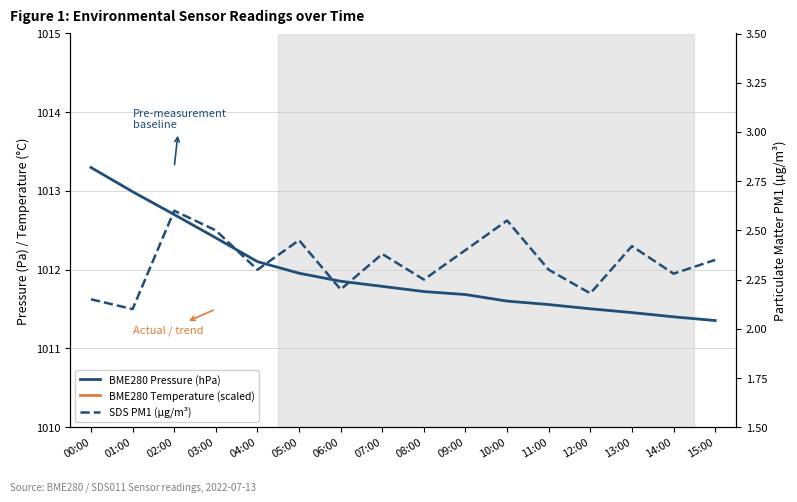

Does the chart display data point markers on the line(s)?

No